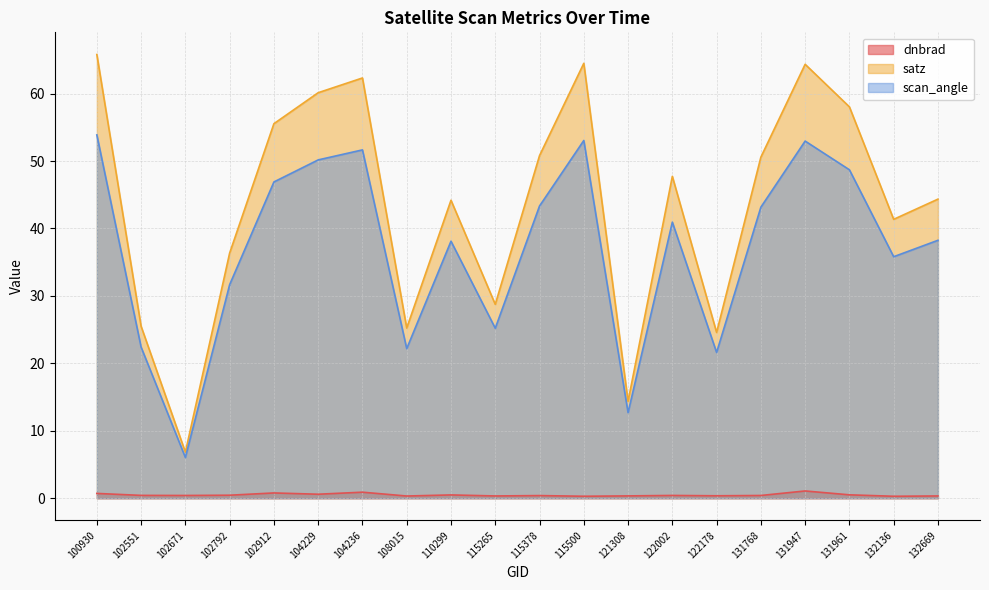

True or false: scan_angle and satz cross at least once.

False